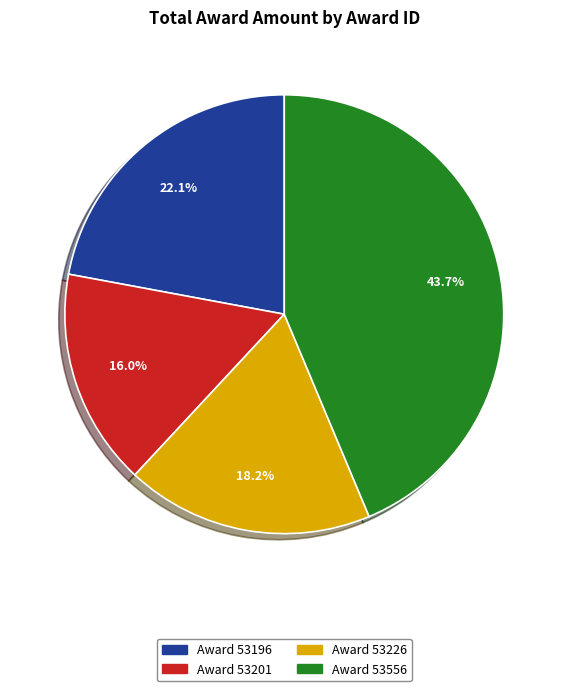

Is there a majority slice in this chart?

No